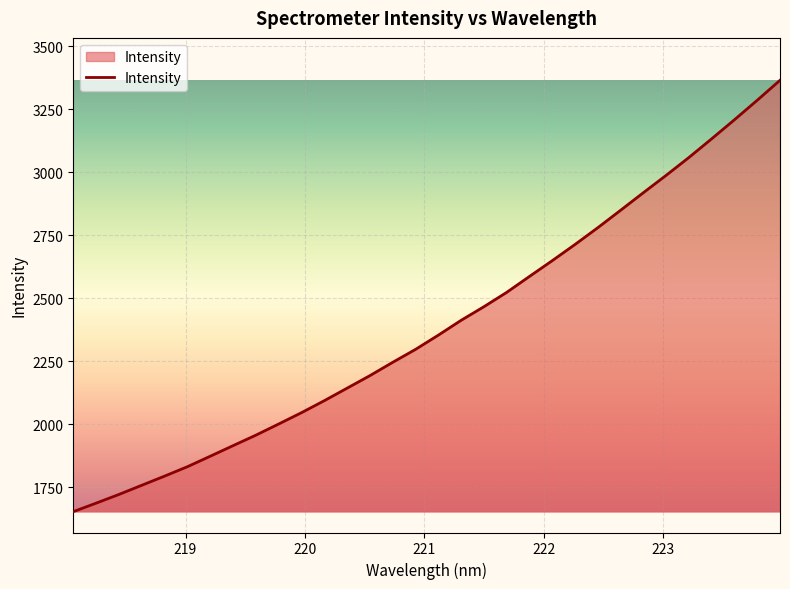

What is the minimum value shown in the chart?

1653.9